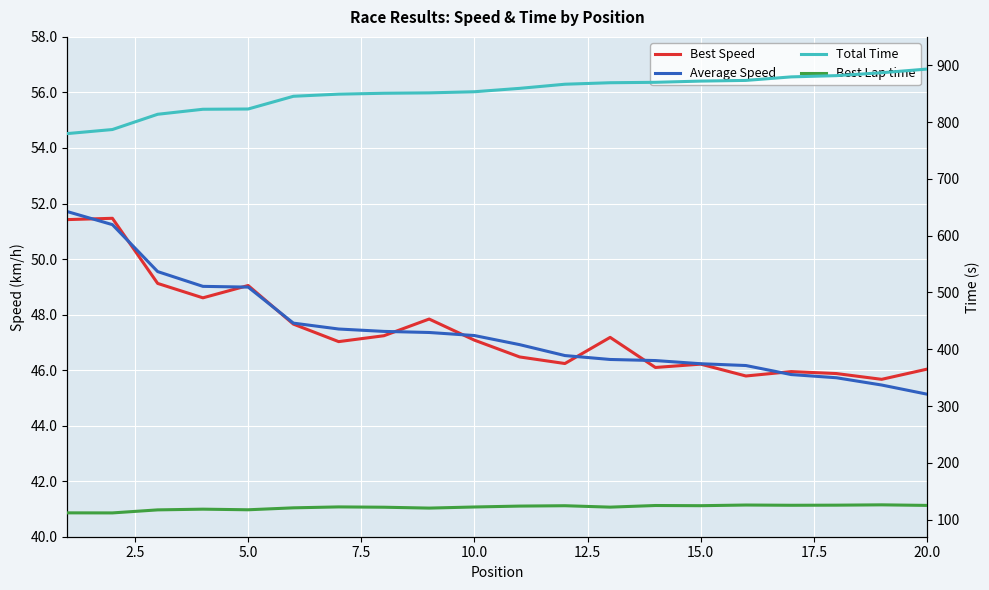

Reading left to right, what are all the values shown in this chart?

Best Speed: 51.4	51.5	49.1	48.6	49.0	47.7	47.0	47.2	47.8	47.1	46.5	46.2	47.2	46.1	46.2	45.8	45.9	45.9	45.7	46.0
Average Speed: 51.7	51.2	49.5	49.0	49.0	47.7	47.5	47.4	47.4	47.2	46.9	46.5	46.4	46.3	46.2	46.2	45.8	45.7	45.5	45.1
Total Time: 779.7	786.9	813.8	822.6	823.0	845.4	849.2	850.7	851.4	853.4	859.4	866.7	869.3	870.0	872.2	873.4	879.6	881.8	886.9	893.3
Best Lap time: 112.0	111.9	117.3	118.5	117.4	120.9	122.5	121.9	120.4	122.3	123.9	124.6	122.1	125.0	124.6	125.8	125.4	125.6	126.1	125.1